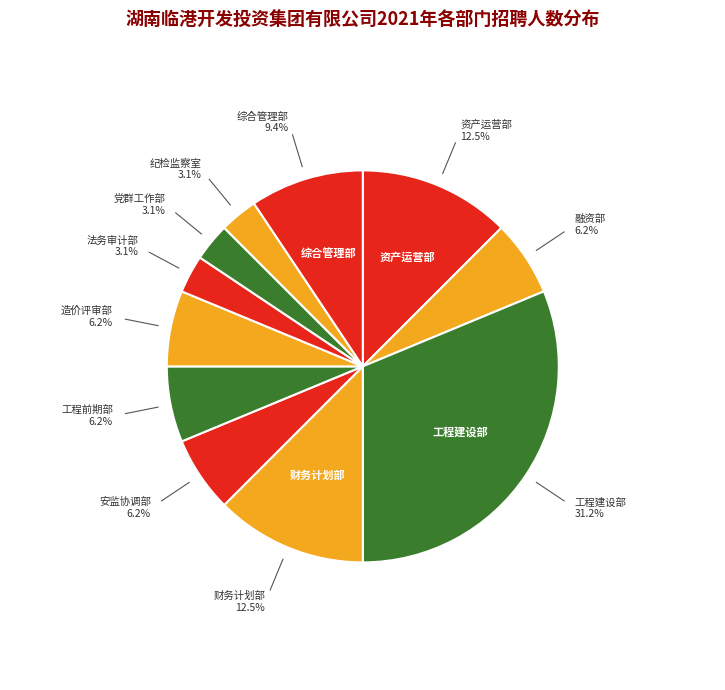

Which slice is the smallest?

法务审计部